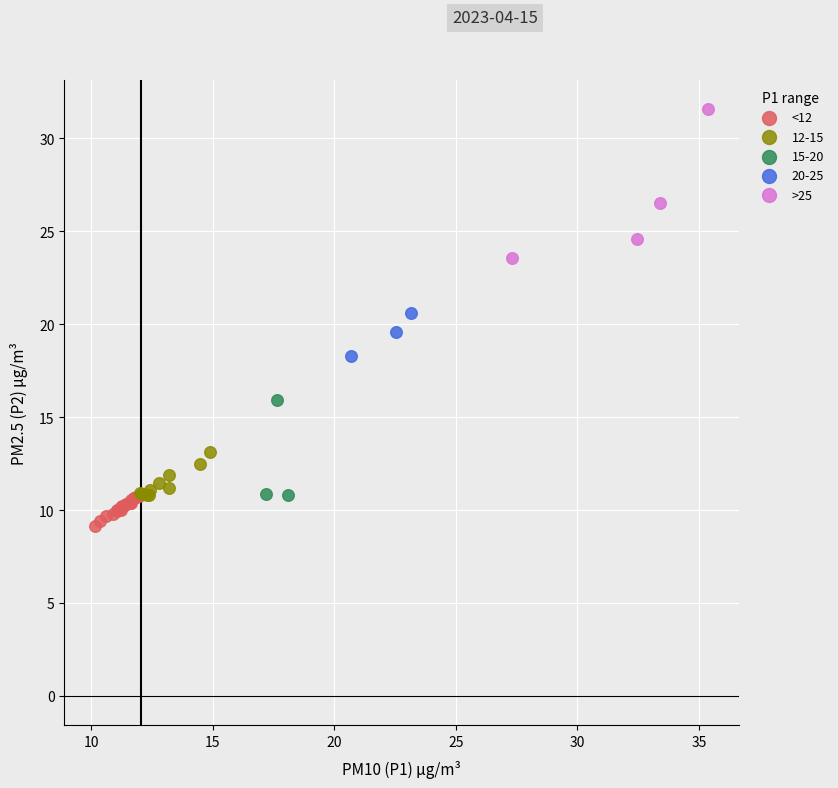

Which series contains the highest Y value?

>25